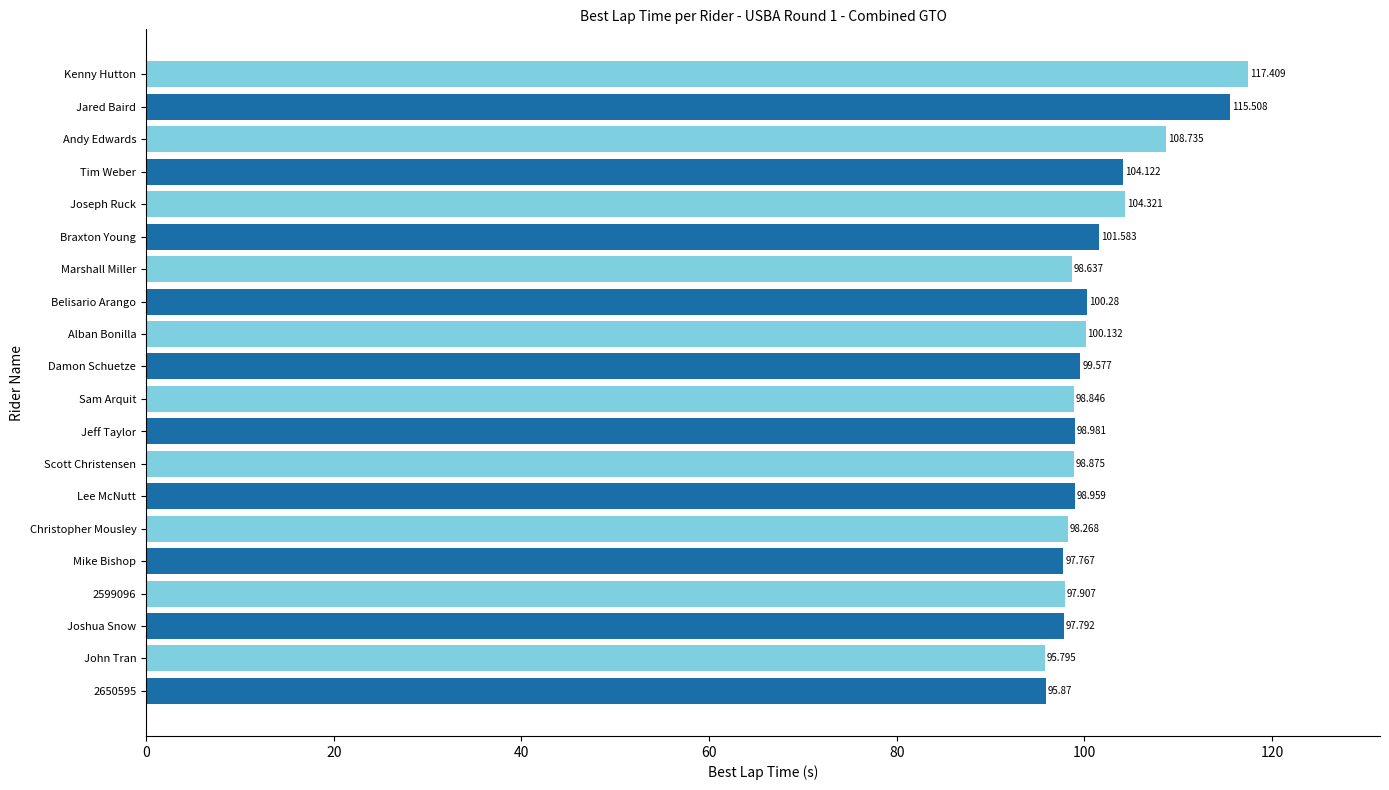

What is the greatest value displayed?

117.4